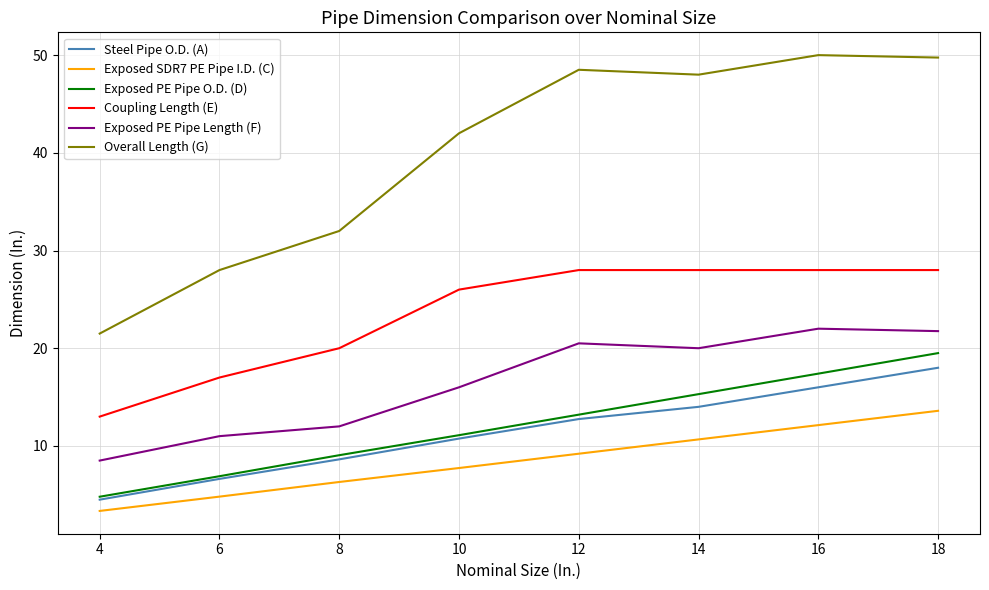

At which category does the chart reach its minimum across all series?

4